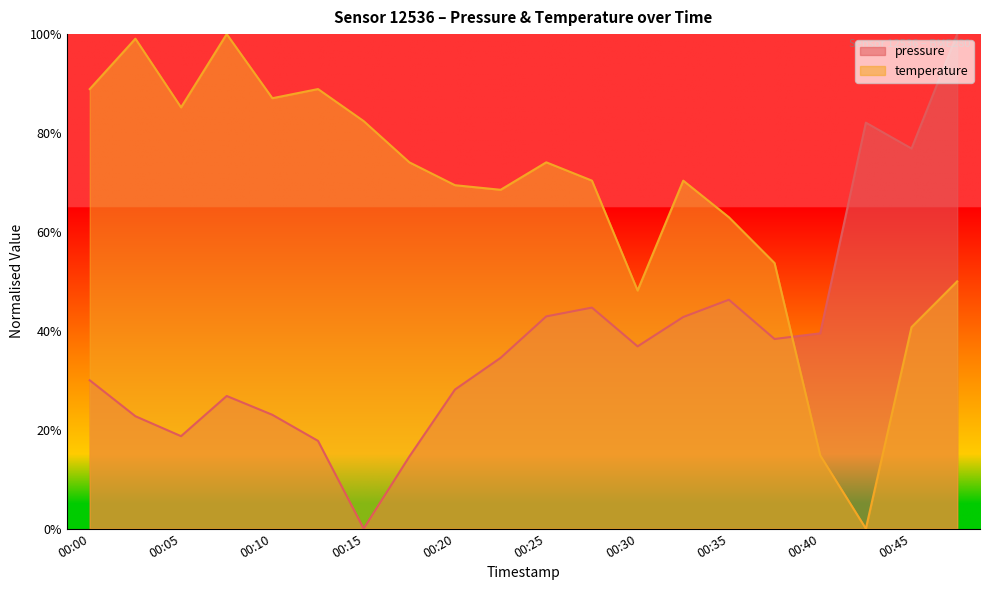

List the series in order of their peak value, lowest first.

pressure, temperature